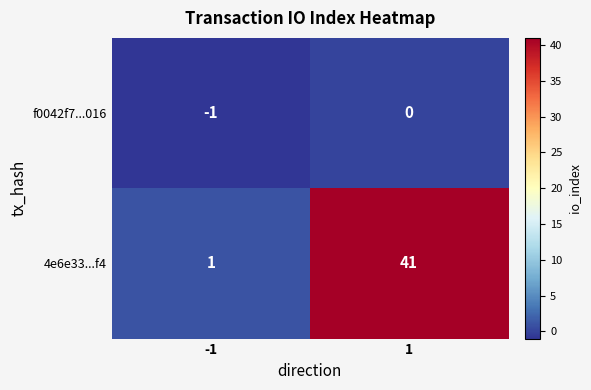

What is the approximate value of 4e6e33...f4 at 1?

41